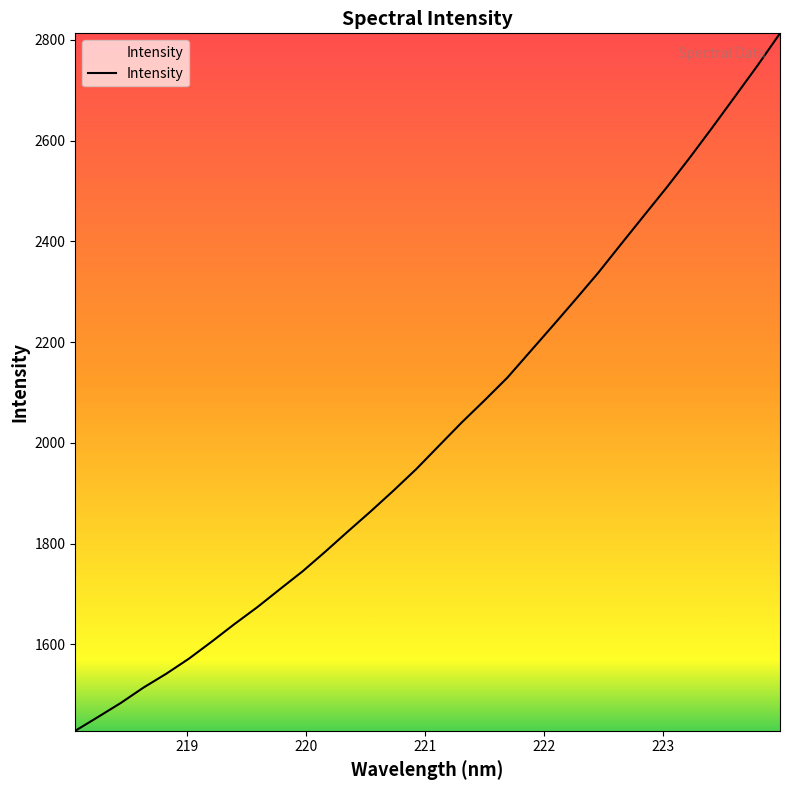

What is the difference between the maximum and minimum values?

1384.7